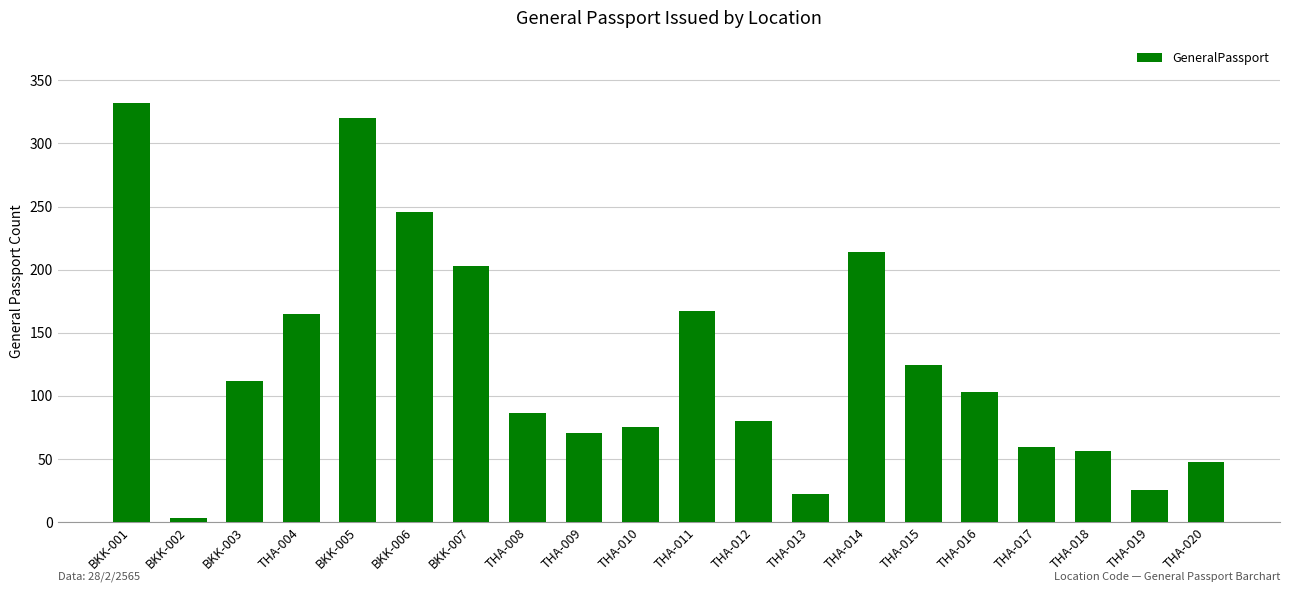

The chart shows a value of 23 at THA-018. True or false?

False